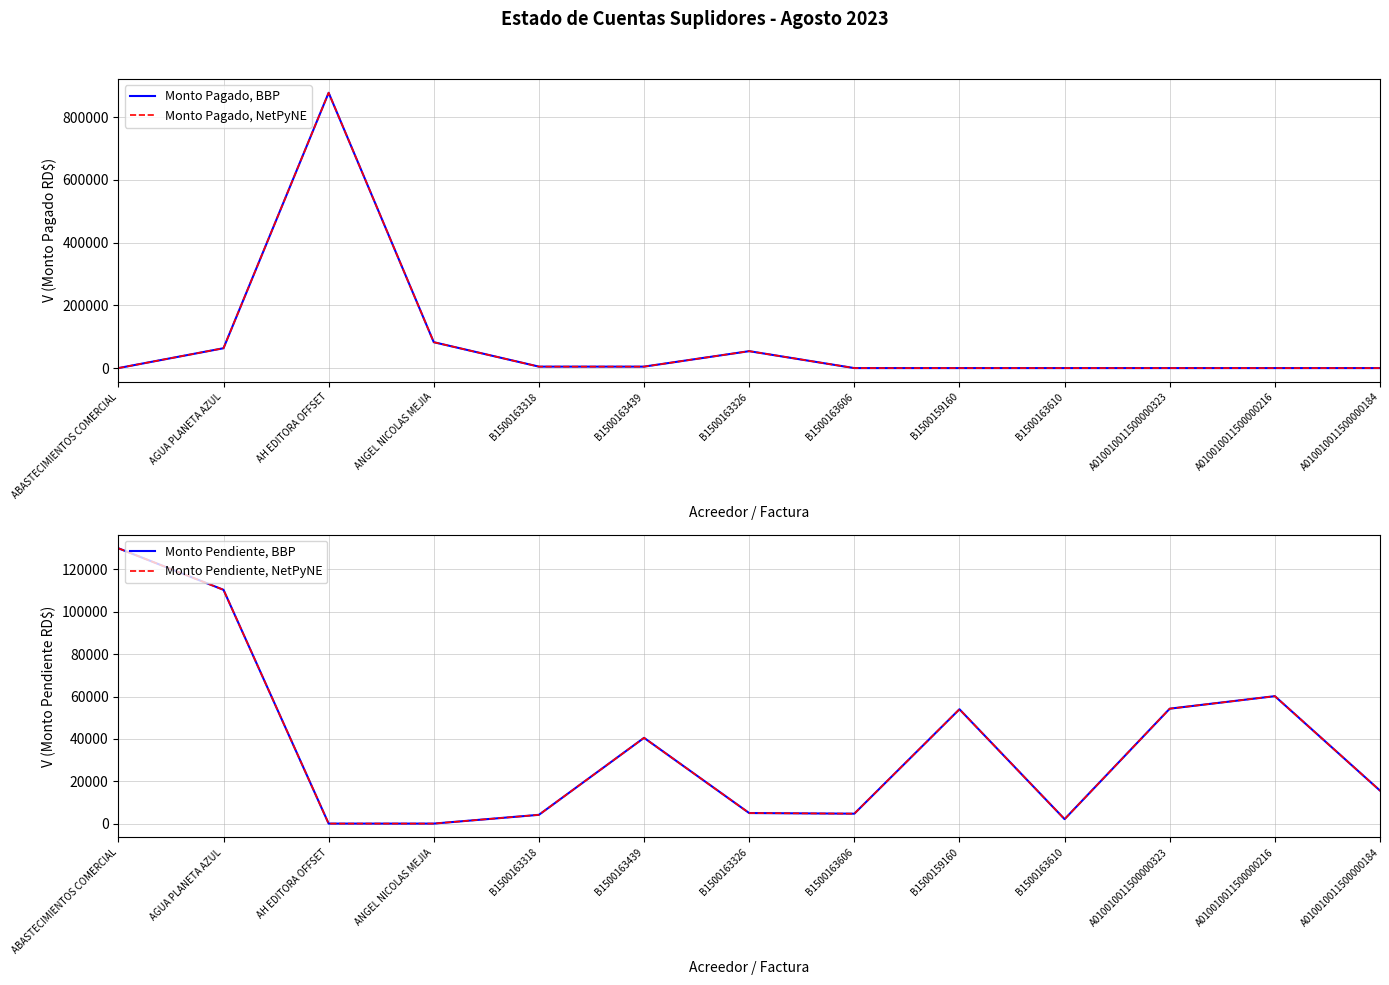

Does the chart display data point markers on the line(s)?

No